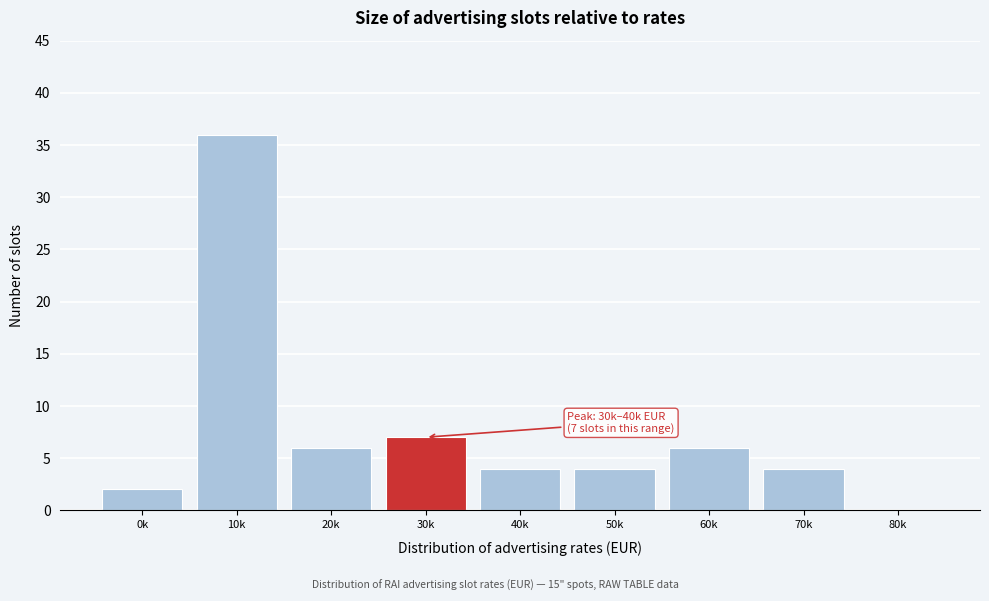

Reading left to right, extract all data points from this chart.

0k=2	10k=36	20k=6	30k=7	40k=4	50k=4	60k=6	70k=4	80k=0